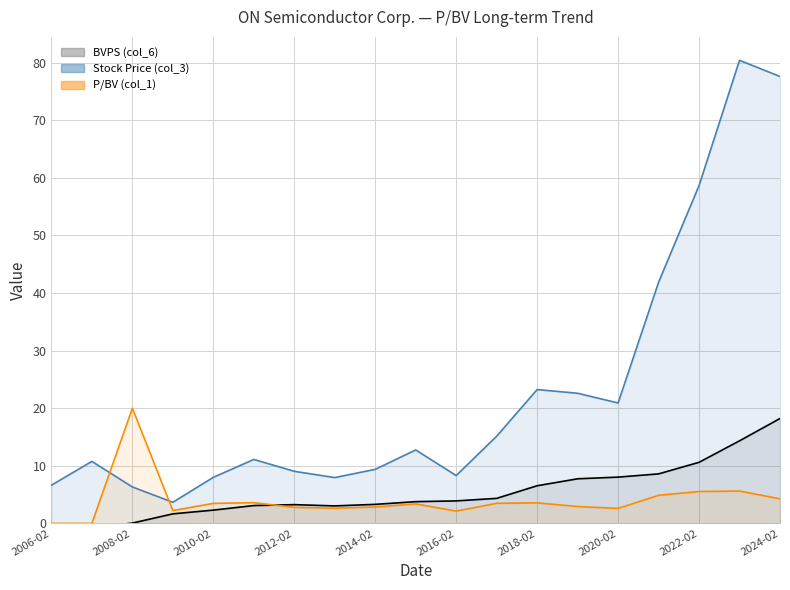

Is the value of BVPS (col_6) at 2024-02 greater than the value of Stock Price (col_3) at 2024-02?

No